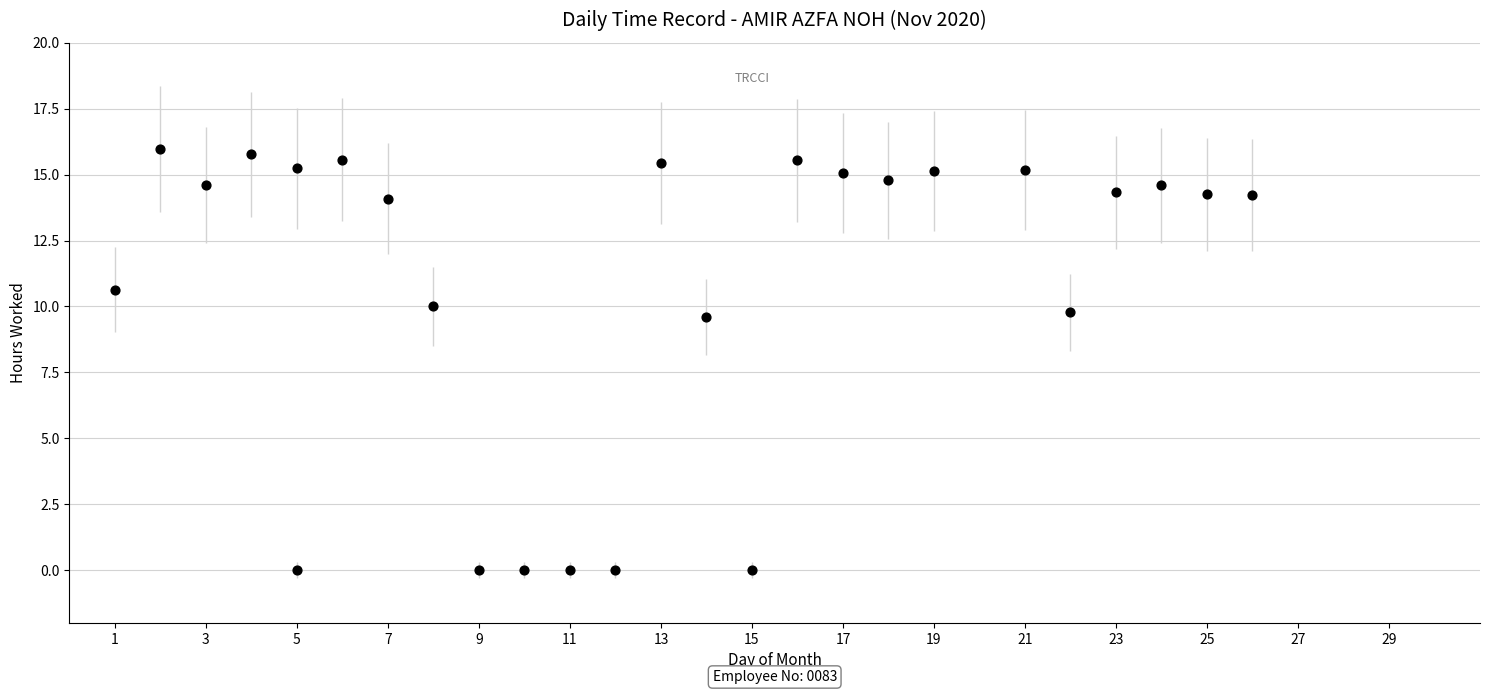

What is the range of X values (max minus min)?

25.0